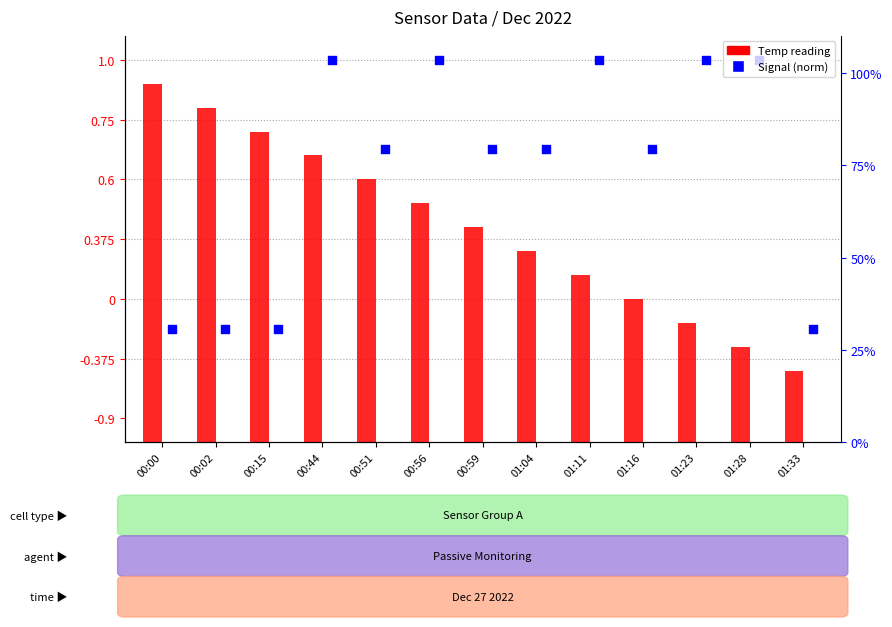

Which series reaches the minimum Y coordinate?

Temp